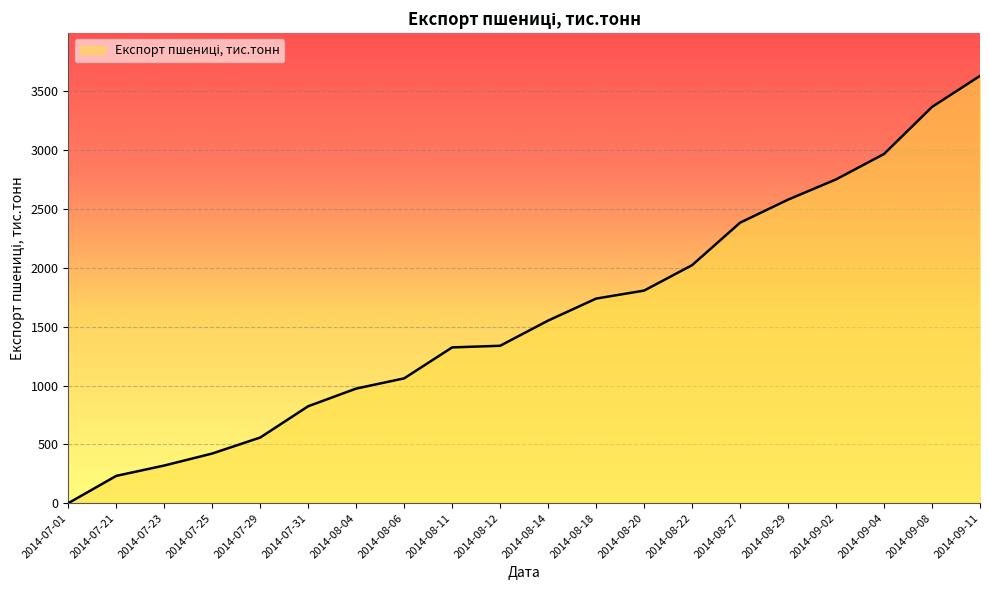

Approximately how many times larger is the value at 2014-08-20 compared to 2014-09-11?

0.5